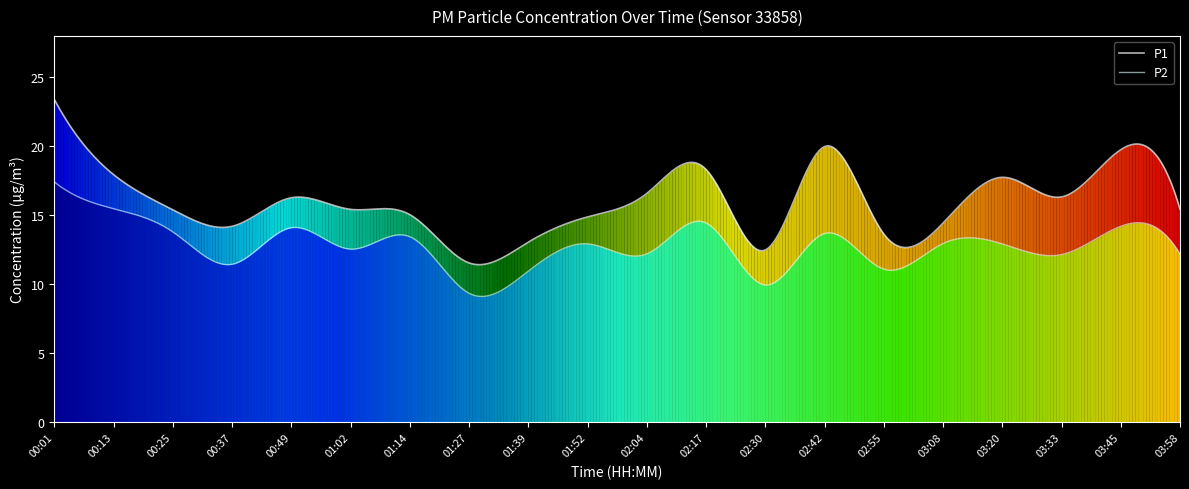

What is the approximate value of P1 at 03:45?

19.8